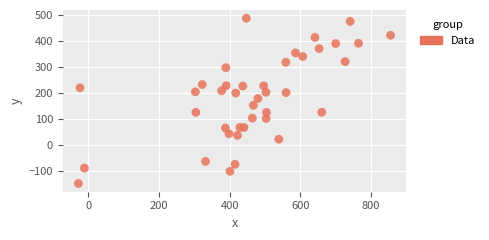

What is the range of X values (max minus min)?

884.7